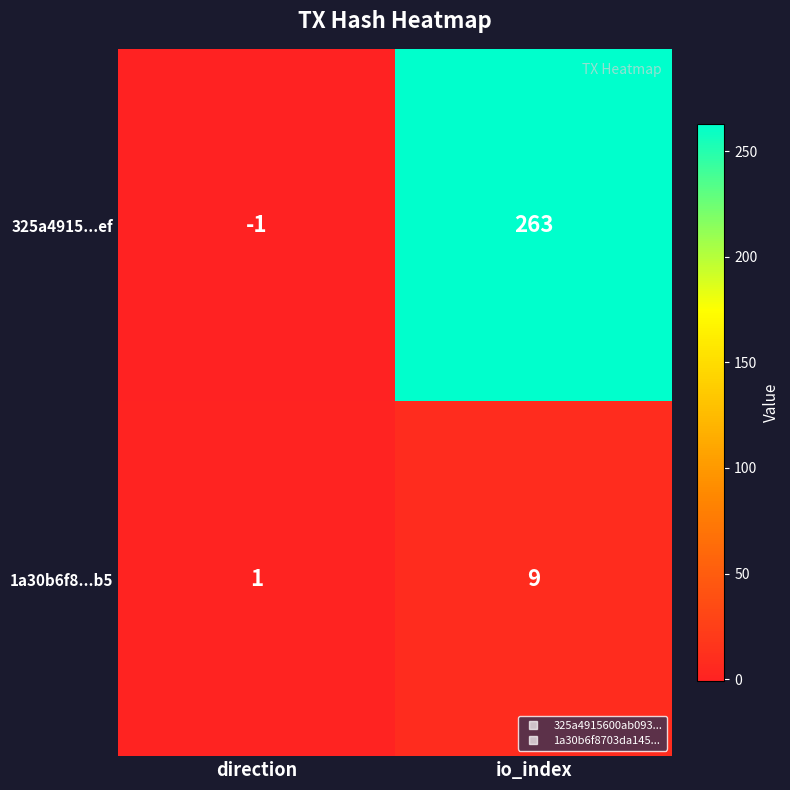

Which series has the widest spread of values?

325a4915...ef